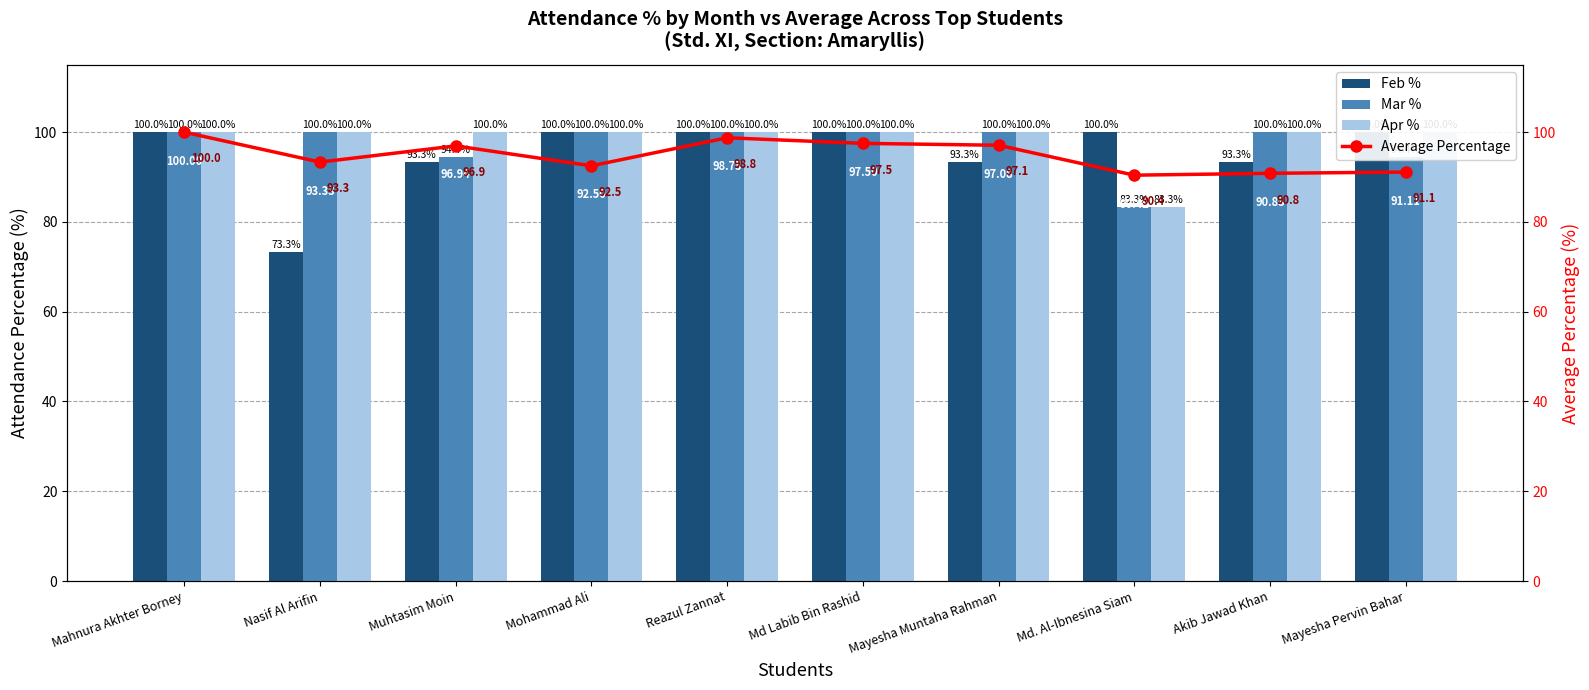

What are all the series names shown in the legend?

Feb %, Mar %, Apr %, Average Percentage